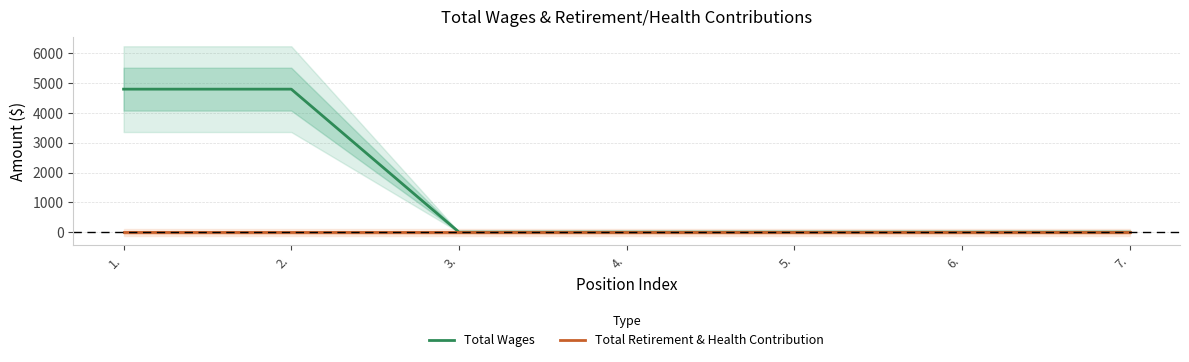

Which series has the largest total across all categories?

Total Wages